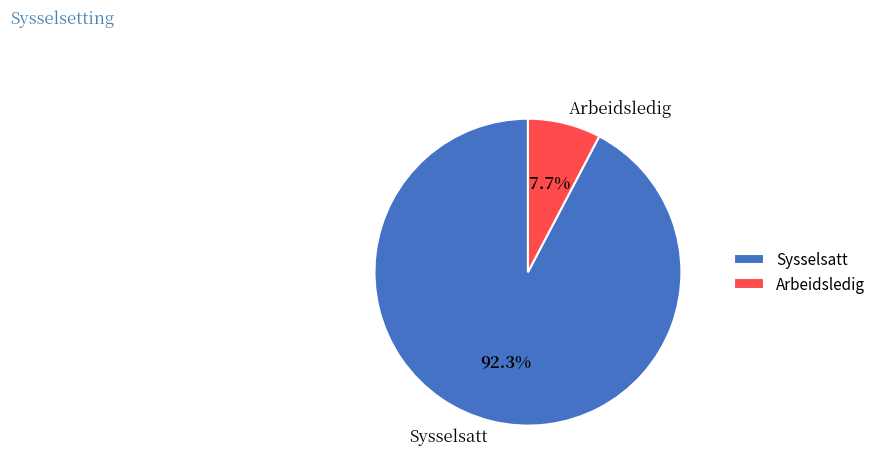

To the nearest percent, what portion does Sysselsatt represent?

92%